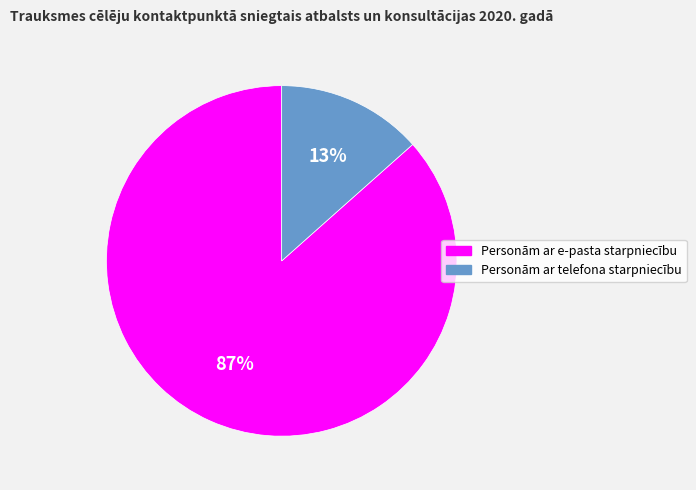

Is Personām ar e-pasta starpniecību the majority of the pie?

Yes